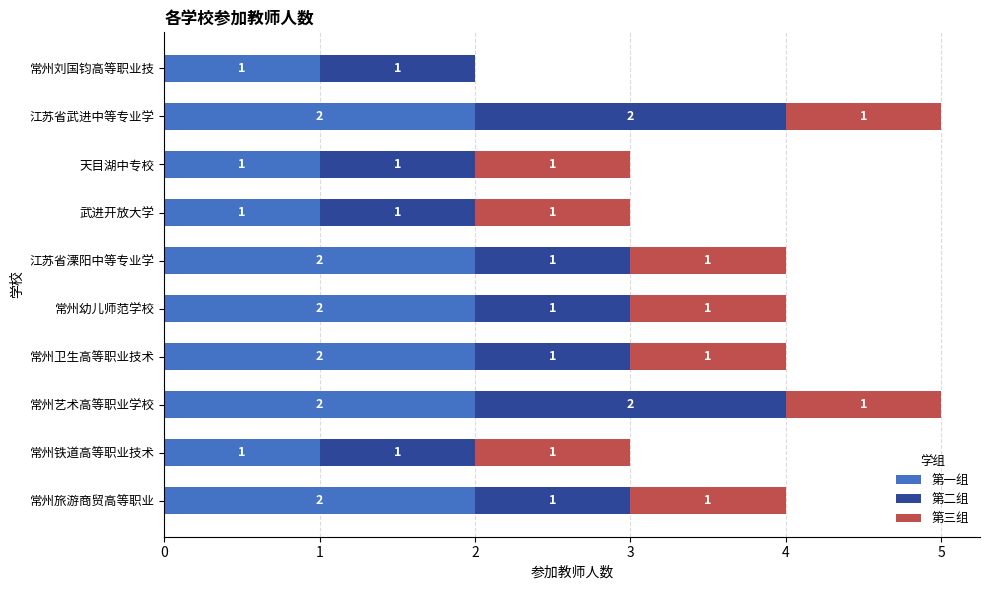

What is the sum of the 第一组 values at 武进开放大学 and 江苏省溧阳中等专业学?

3